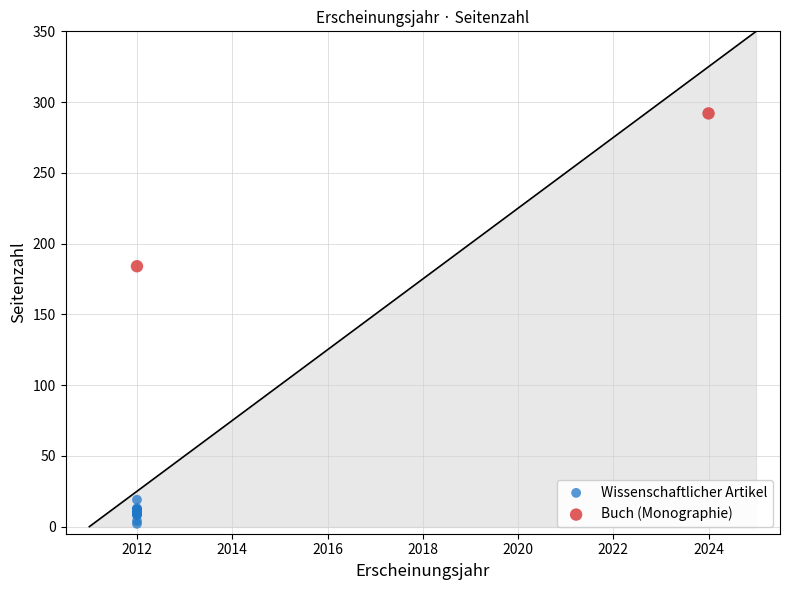

What are all the series names shown in the legend?

Wissenschaftlicher Artikel, Buch (Monographie)